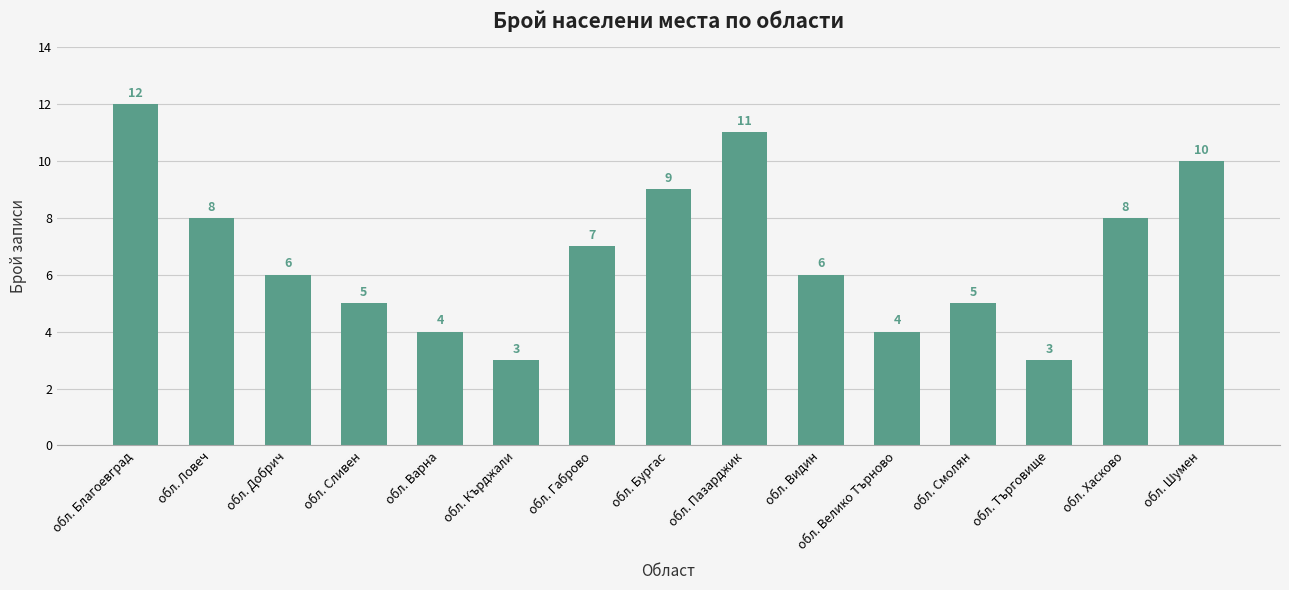

At which label does the data first exceed 6?

обл. Благоевград